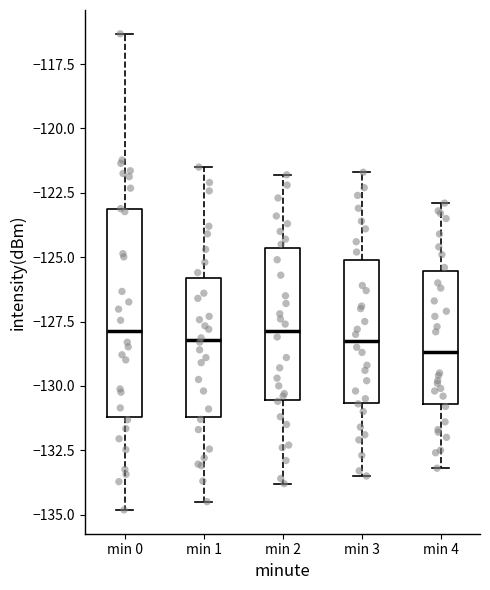

Reading left to right, read every box against the y-axis: the position of its median line, the range the box covers, and the ends of its whiskers. The values are not printed on the chart, so give them approximately, as read against the axis.

min 0: median -128.0, box -131.0 to -123.0, whiskers -135.0 to -116.5
min 1: median -128.0, box -131.0 to -126.0, whiskers -134.5 to -121.5
min 2: median -128.0, box -130.5 to -124.5, whiskers -134.0 to -122.0
min 3: median -128.0, box -130.5 to -125.0, whiskers -133.5 to -121.5
min 4: median -128.5, box -130.5 to -125.5, whiskers -133.0 to -123.0